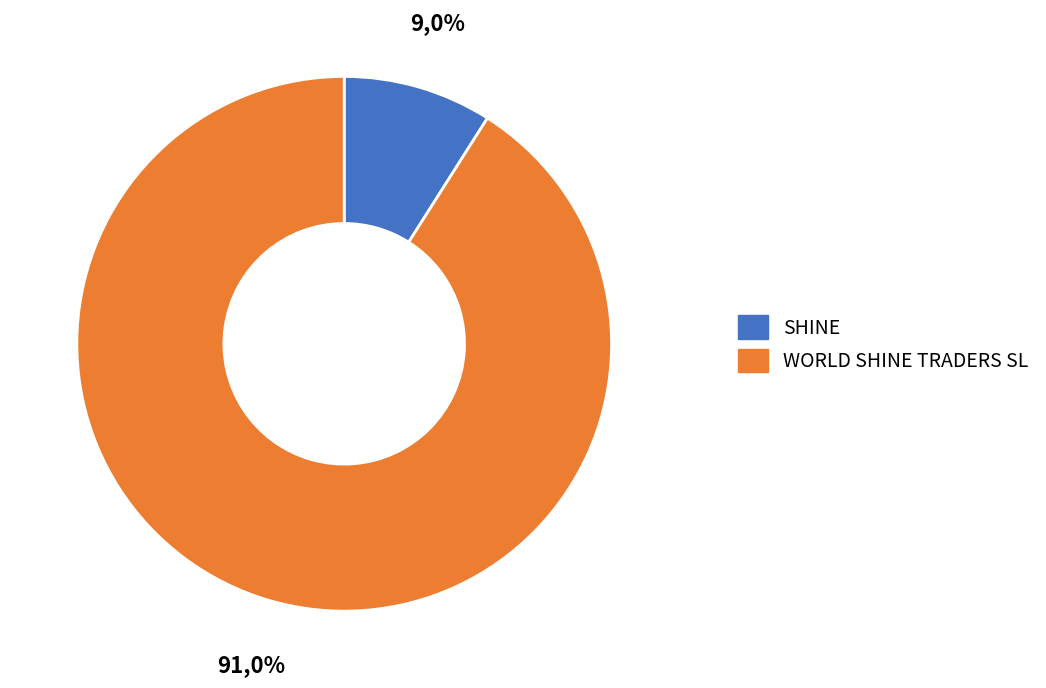

True or false: SHINE accounts for 9% of the total.

True